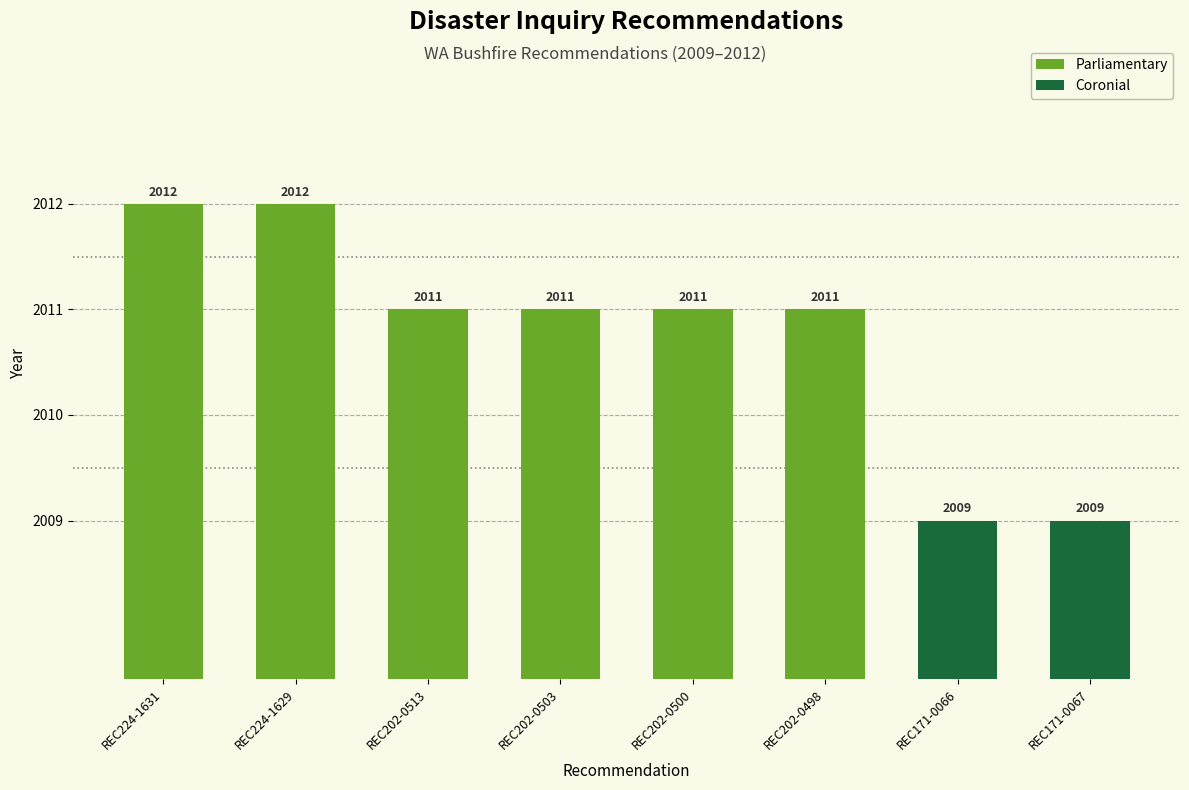

What is the change in value from REC224-1631 to REC202-0503?

-1